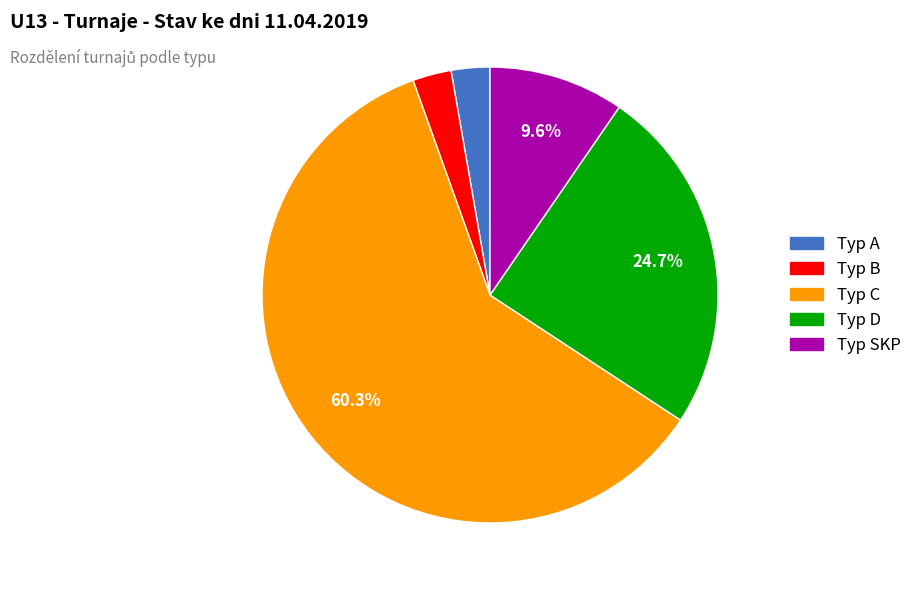

To the nearest percent, what is the difference between the largest and smallest slice percentages?

58%